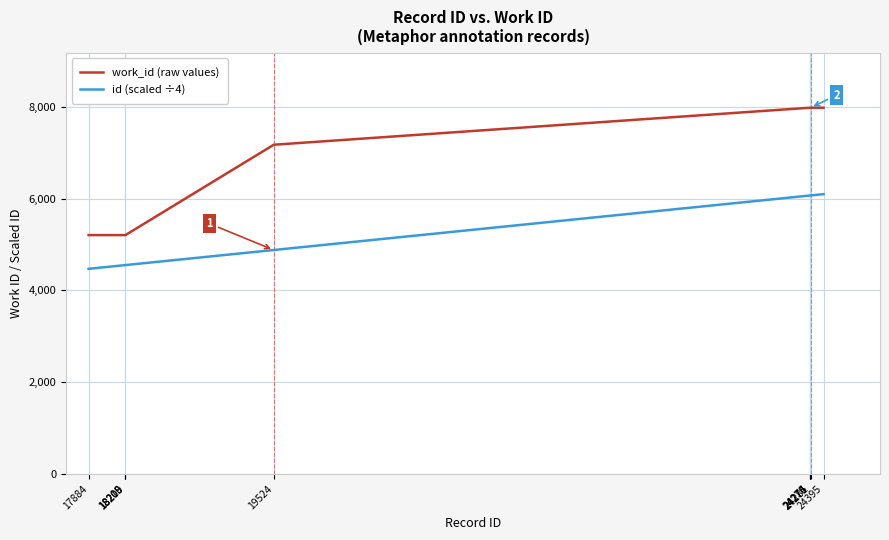

What is the highest value of the work_id (raw values) series?

7982.0